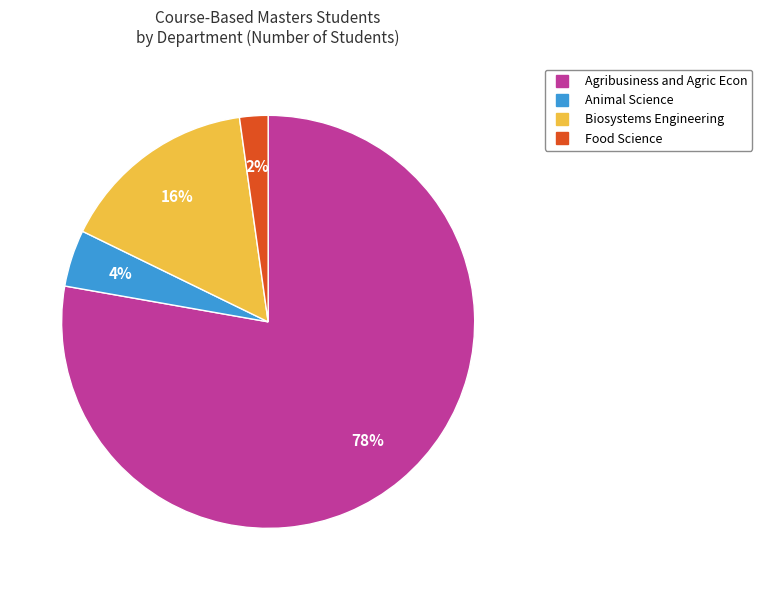

To the nearest percent, what is the average slice percentage?

25%